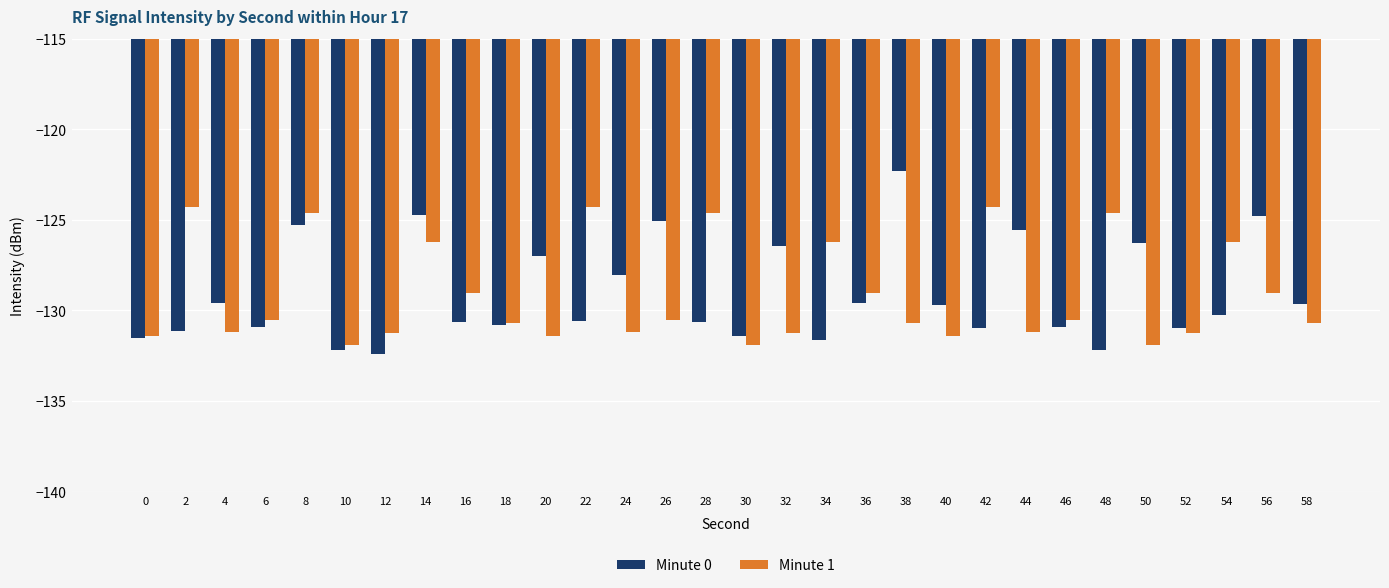

The value of Minute 0 at 38 is -122.3. True or false?

True